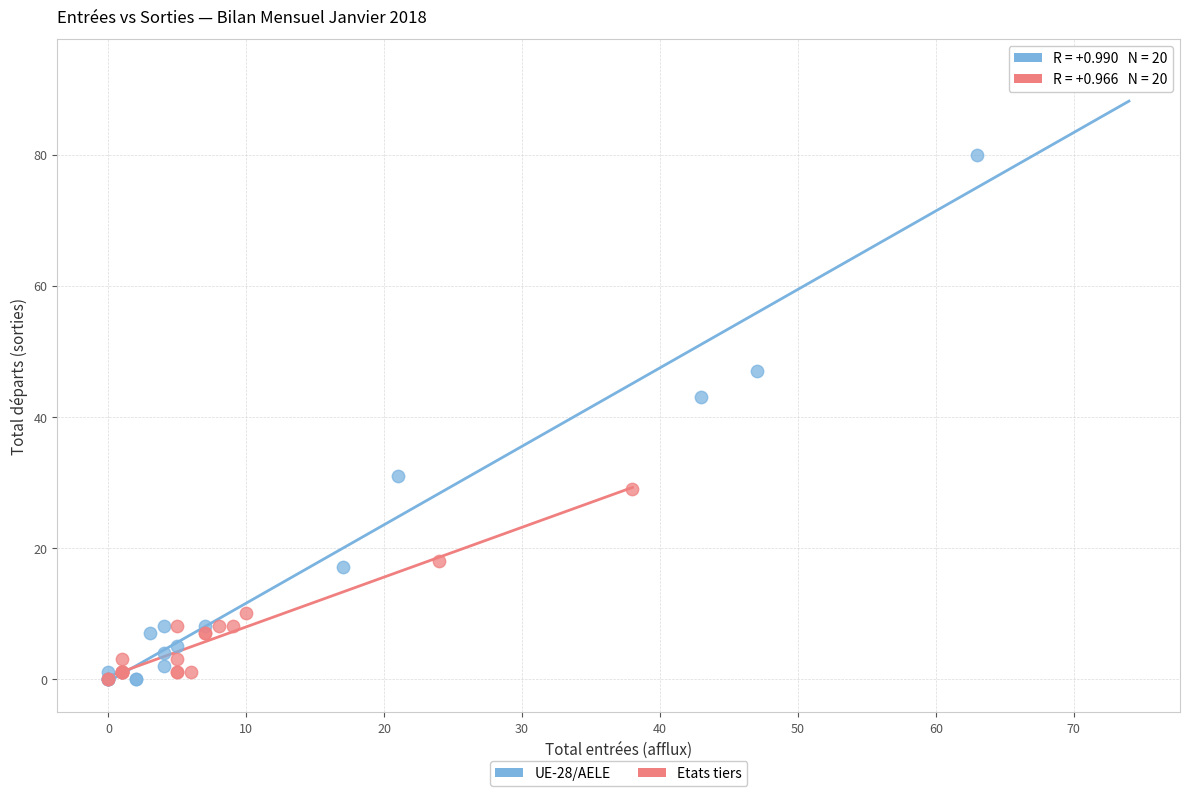

Which series has the widest spread of Y values?

UE-28/AELE